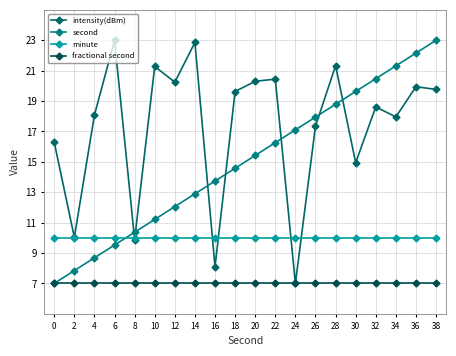

Reading left to right, what are all the values shown in this chart?

intensity(dBm): 16.3	10.0	18.1	23.0	9.9	21.3	20.2	22.9	8.1	19.6	20.3	20.4	7.0	17.3	21.3	14.9	18.6	18.0	19.9	19.8
second: 7.0	7.8	8.7	9.5	10.4	11.2	12.1	12.9	13.7	14.6	15.4	16.3	17.1	17.9	18.8	19.6	20.5	21.3	22.2	23.0
minute: 10.0	10.0	10.0	10.0	10.0	10.0	10.0	10.0	10.0	10.0	10.0	10.0	10.0	10.0	10.0	10.0	10.0	10.0	10.0	10.0
fractional second: 7.0	7.0	7.0	7.0	7.0	7.0	7.0	7.0	7.0	7.0	7.0	7.0	7.0	7.0	7.0	7.0	7.0	7.0	7.0	7.0